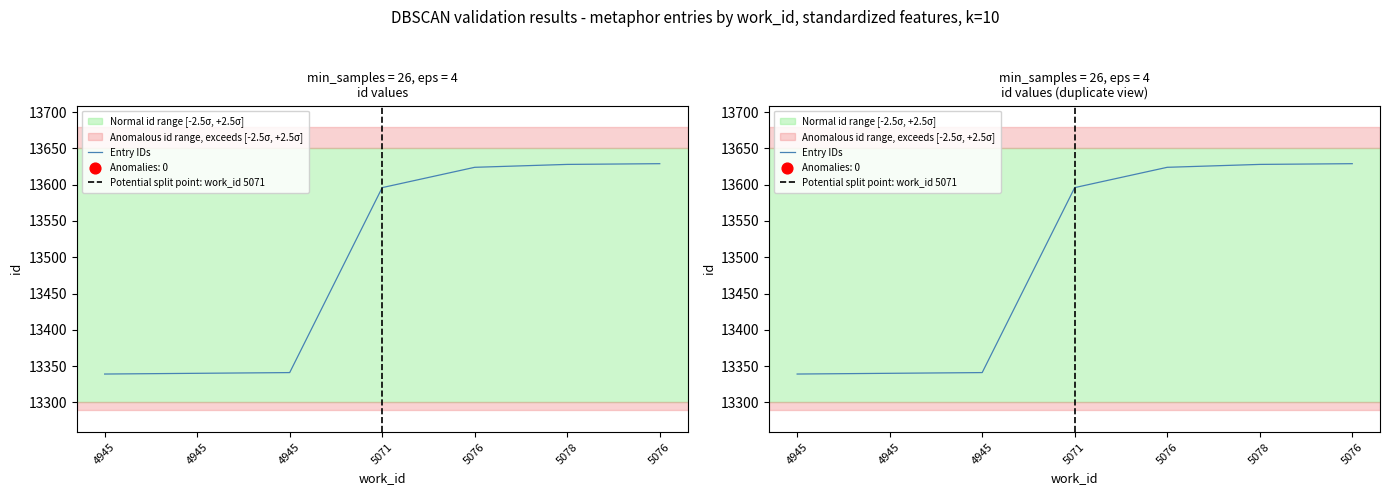

Which has a higher value, 5076 or 5078?

5076